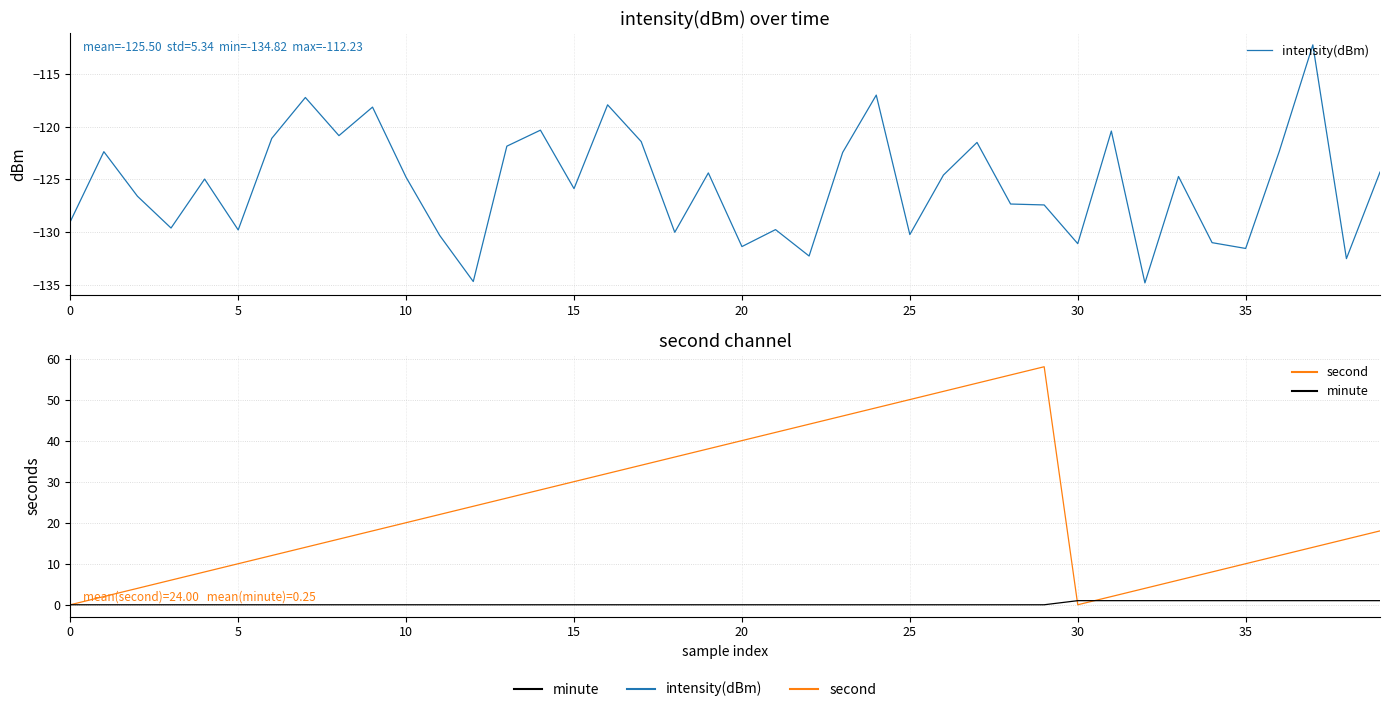

Reading right to left, list all the values displayed in this chart.

intensity(dBm): -124.3	-132.5	-112.2	-122.3	-131.6	-131.0	-124.7	-134.8	-120.4	-131.1	-127.4	-127.3	-121.5	-124.6	-130.2	-117.0	-122.4	-132.3	-129.8	-131.4	-124.4	-130.0	-121.4	-117.9	-125.9	-120.3	-121.8	-134.7	-130.3	-124.8	-118.1	-120.8	-117.2	-121.1	-129.8	-125.0	-129.6	-126.6	-122.4	-129.0
second: 18.0	16.0	14.0	12.0	10.0	8.0	6.0	4.0	2.0	0.0	58.0	56.0	54.0	52.0	50.0	48.0	46.0	44.0	42.0	40.0	38.0	36.0	34.0	32.0	30.0	28.0	26.0	24.0	22.0	20.0	18.0	16.0	14.0	12.0	10.0	8.0	6.0	4.0	2.0	0.0
minute: 1.0	1.0	1.0	1.0	1.0	1.0	1.0	1.0	1.0	1.0	0.0	0.0	0.0	0.0	0.0	0.0	0.0	0.0	0.0	0.0	0.0	0.0	0.0	0.0	0.0	0.0	0.0	0.0	0.0	0.0	0.0	0.0	0.0	0.0	0.0	0.0	0.0	0.0	0.0	0.0